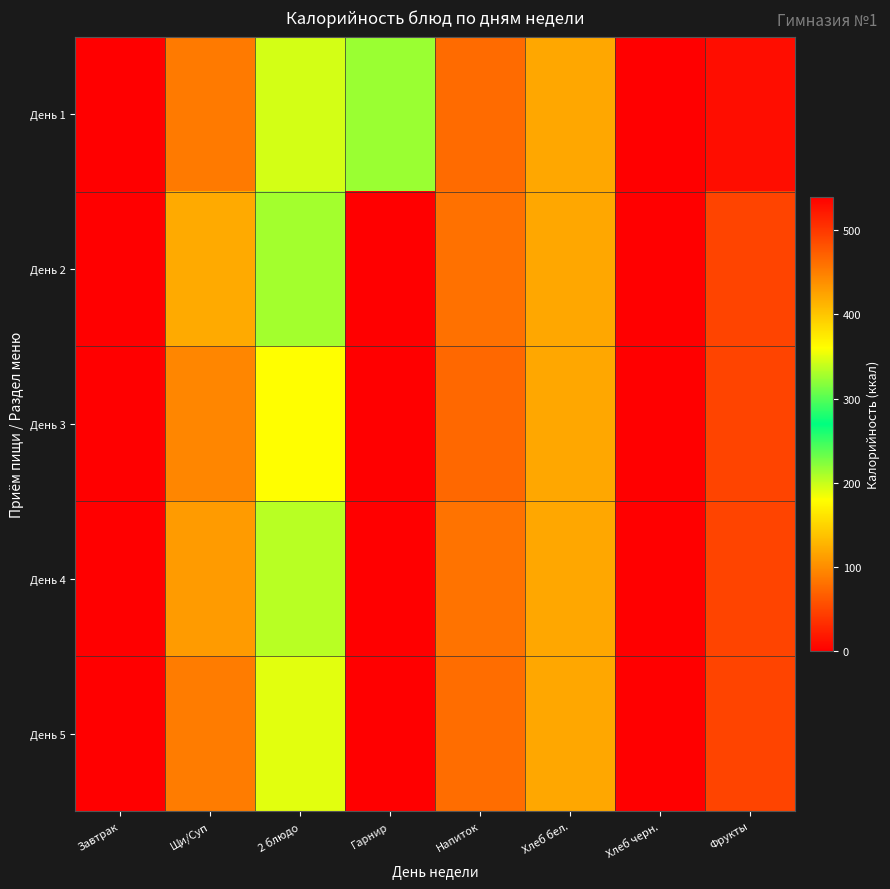

Reading right to left, what are all the values shown in this chart?

День 1: Фрукты=10	Хлеб черн.=540	Хлеб бел.=119	Напиток=76	Гарнир=324	2 блюдо=196	Щи/Суп=87	Завтрак=0
День 2: Фрукты=49	Хлеб черн.=540	Хлеб бел.=119	Напиток=81	Гарнир=0	2 блюдо=213	Щи/Суп=121	Завтрак=0
День 3: Фрукты=49	Хлеб черн.=540	Хлеб бел.=119	Напиток=74	Гарнир=0	2 блюдо=180	Щи/Суп=95	Завтрак=0
День 4: Фрукты=49	Хлеб черн.=540	Хлеб бел.=119	Напиток=82	Гарнир=0	2 блюдо=205	Щи/Суп=110	Завтрак=0
День 5: Фрукты=49	Хлеб черн.=540	Хлеб бел.=119	Напиток=78	Гарнир=0	2 блюдо=190	Щи/Суп=88	Завтрак=0